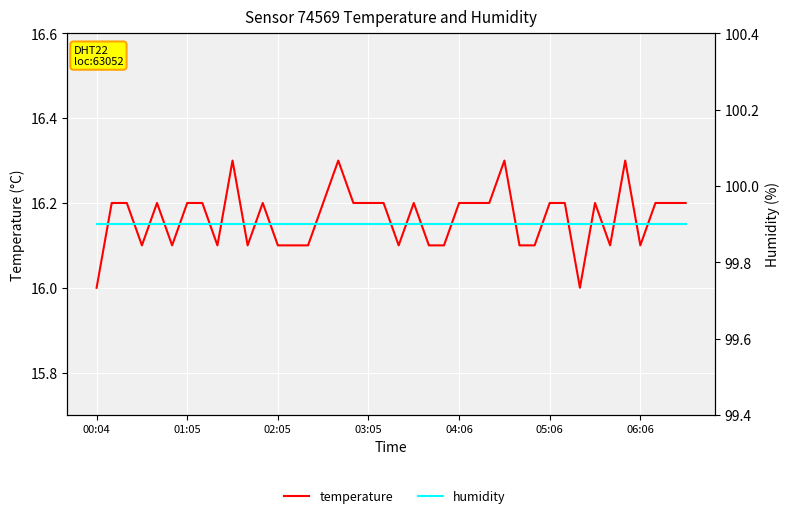

Read the humidity value at 04:06.

99.9